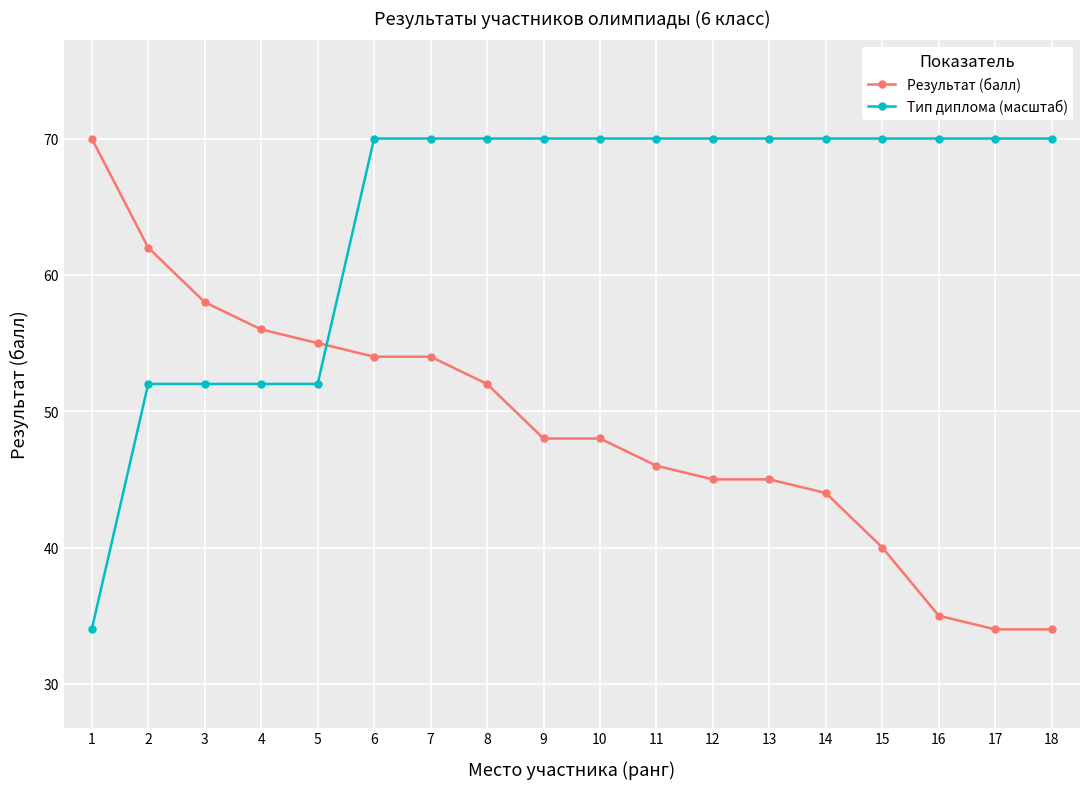

At how many categories does at least one series exceed 42?

18